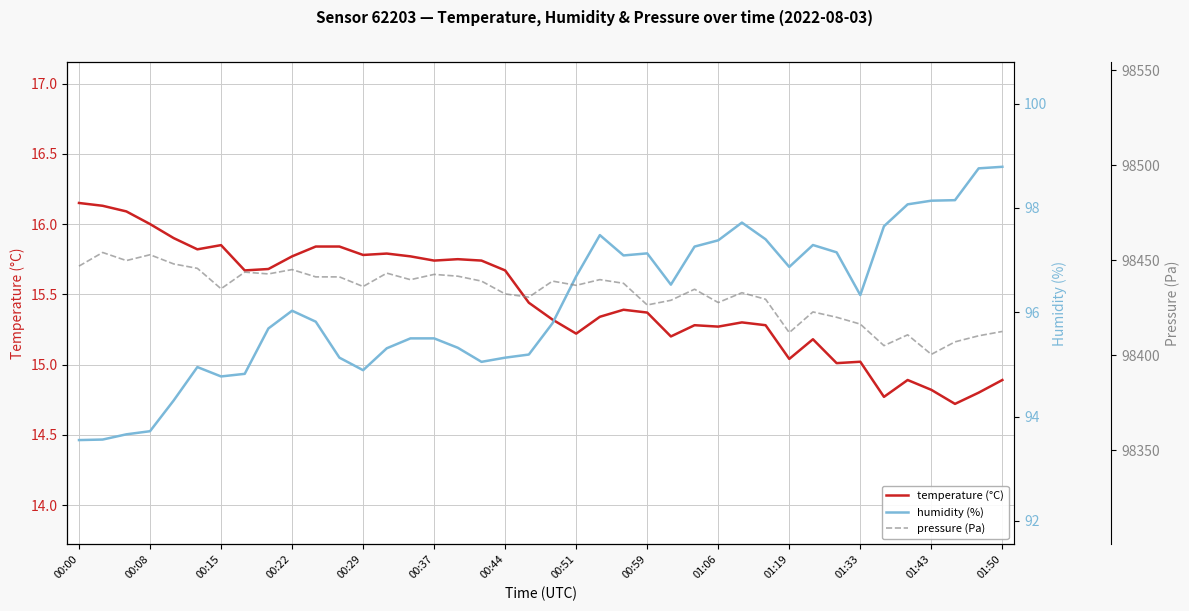

Which series changed the most between 00:08 and 00:44?

pressure (Pa)